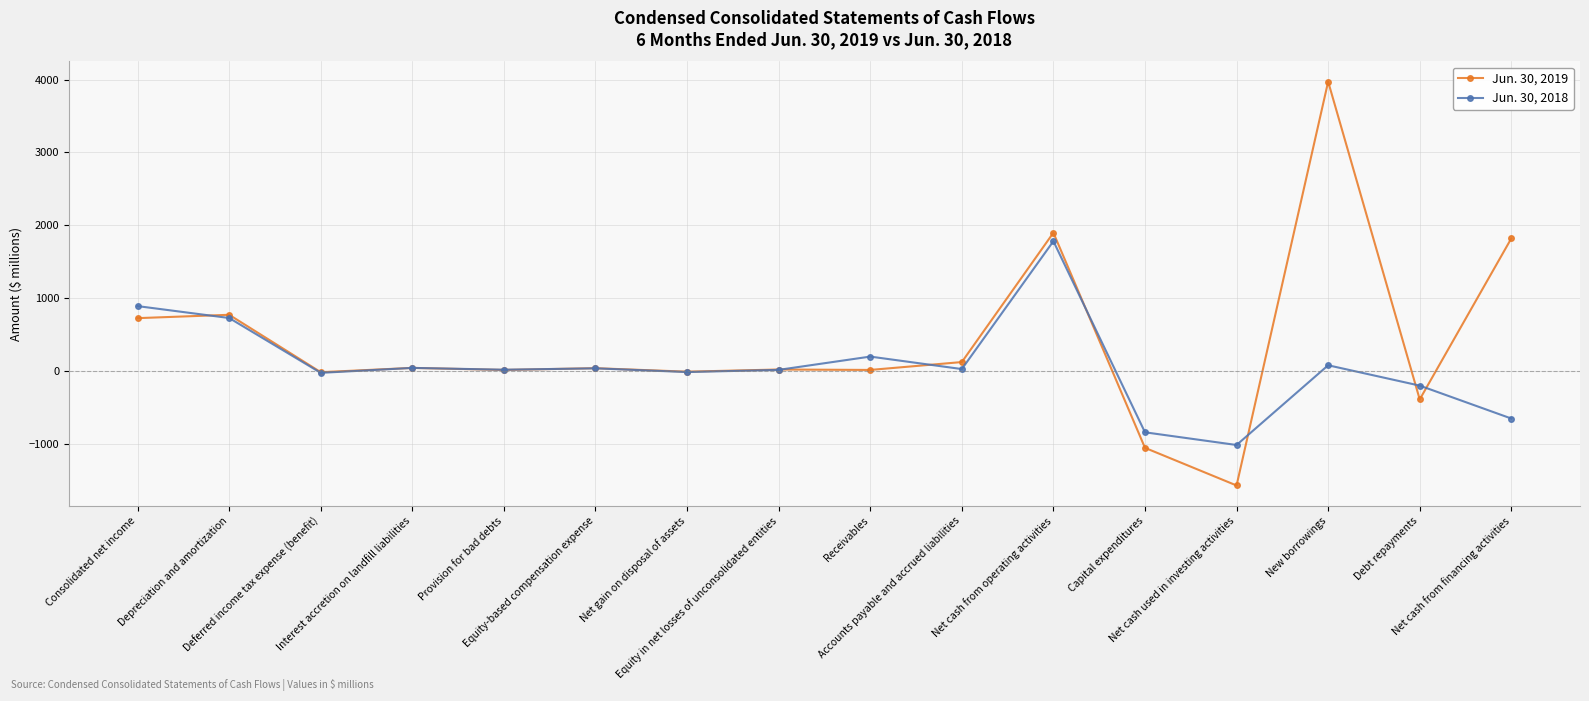

At New borrowings, list the series in order from largest to smallest.

Jun. 30, 2019, Jun. 30, 2018